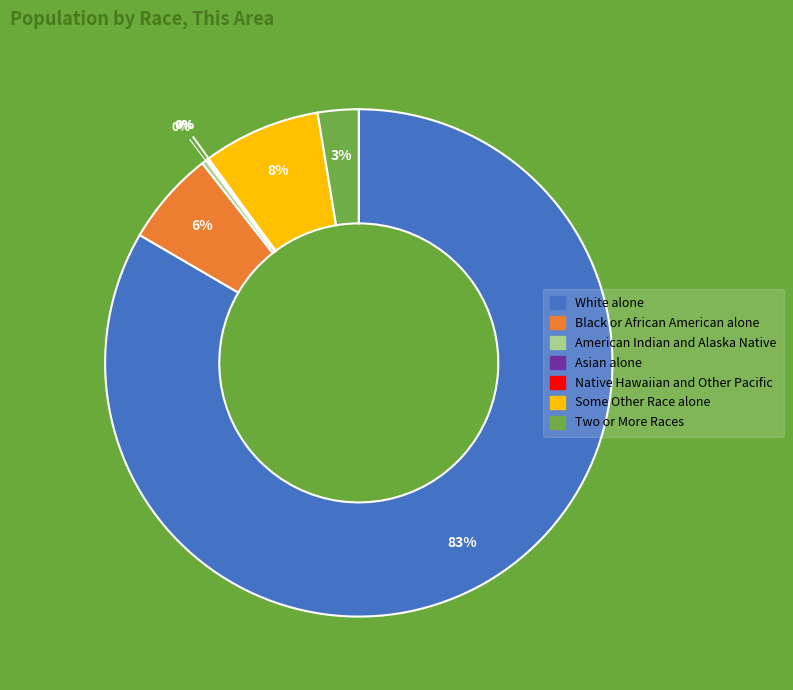

Which has a higher value, American Indian and Alaska Native or Two or More Races?

Two or More Races